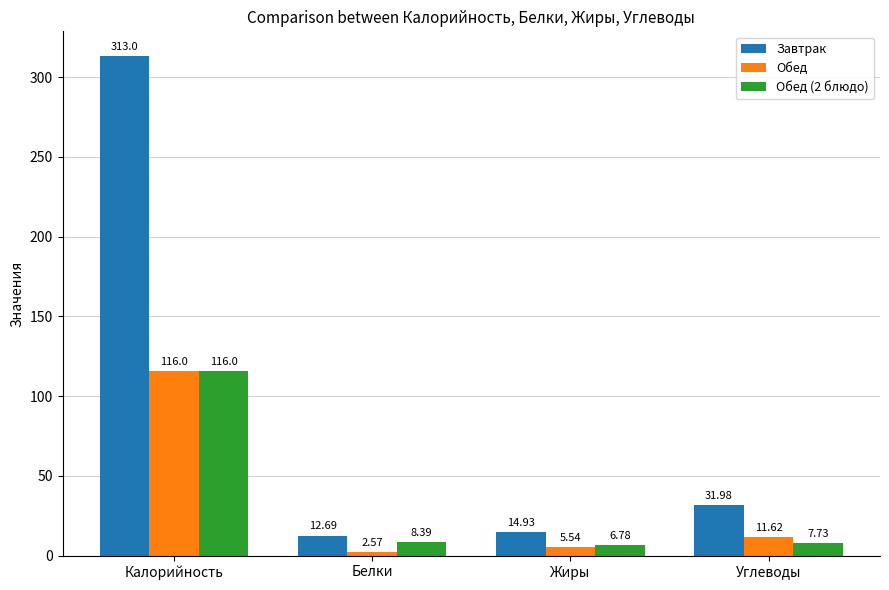

At which label does Завтрак first exceed 31?

Калорийность